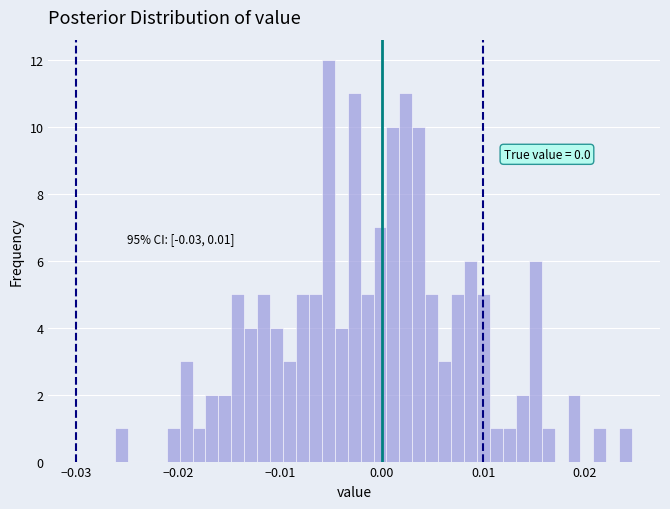

Around what value on the x-axis is the tallest bar? Give the approximate position of its centre, as read against the axis.

-0.005